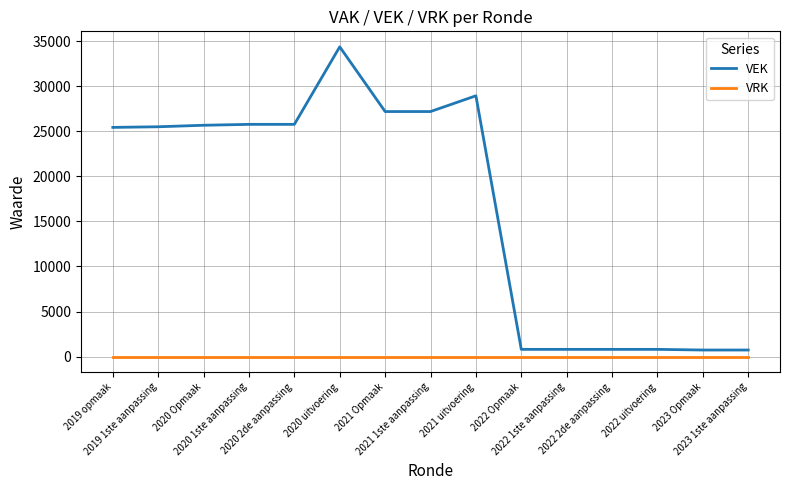

List the series in order of their peak value, highest first.

VEK, VRK